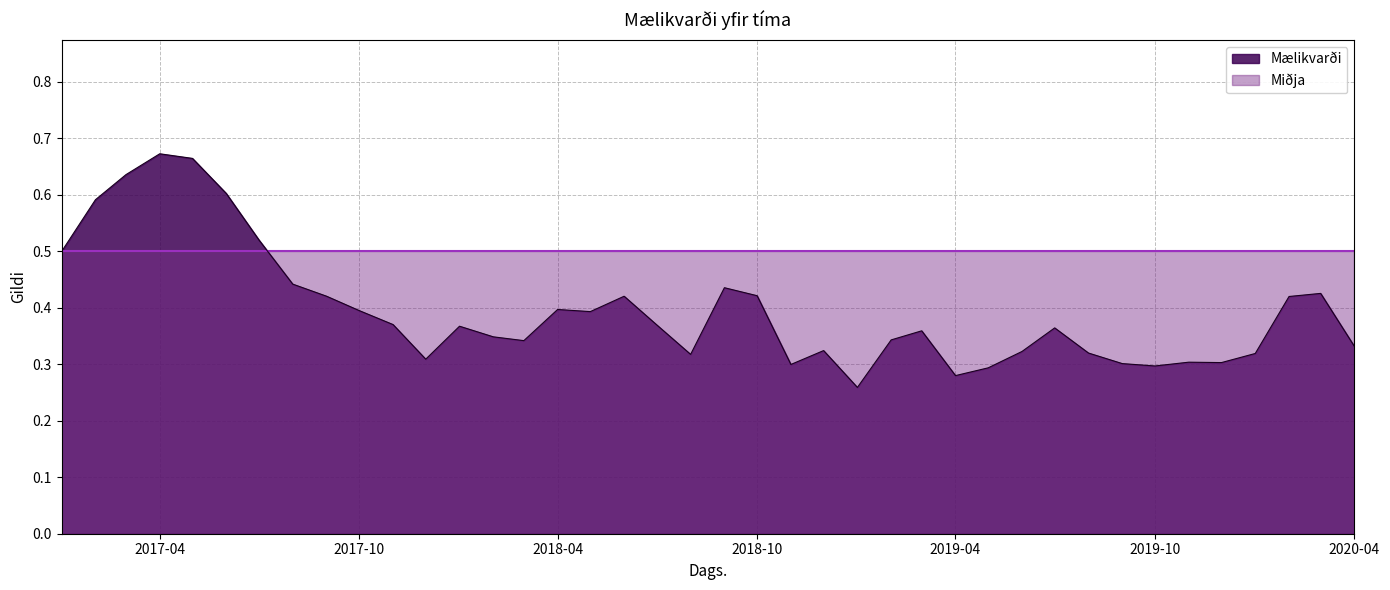

How many interior local peaks (higher than both neighbors) does the data have?

10